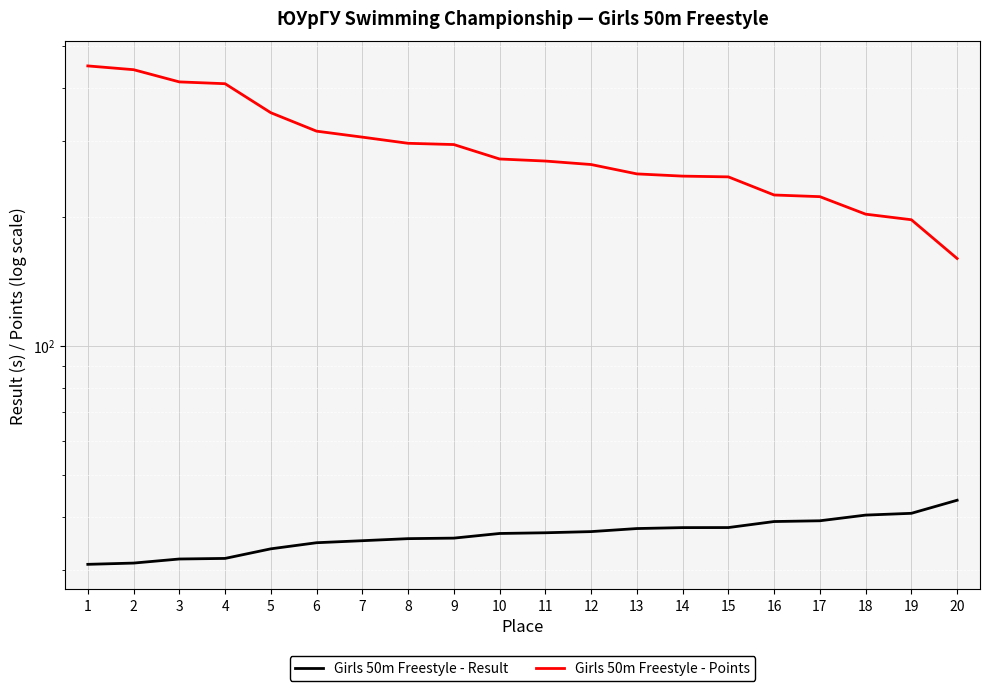

Between 7 and 16, which series saw the biggest shift?

Girls 50m Freestyle - Points